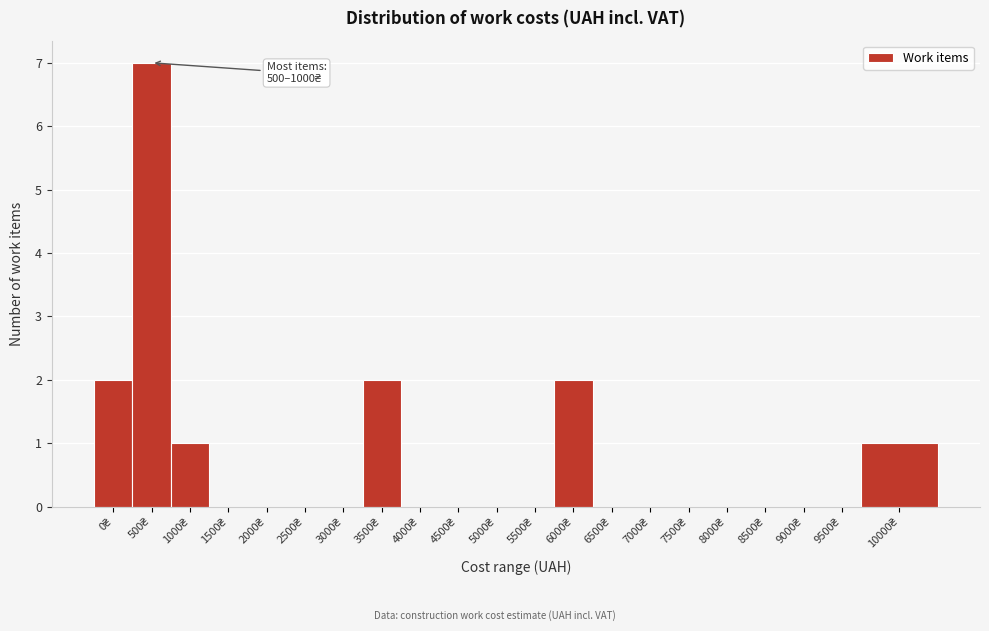

What is the sum of all values?

15